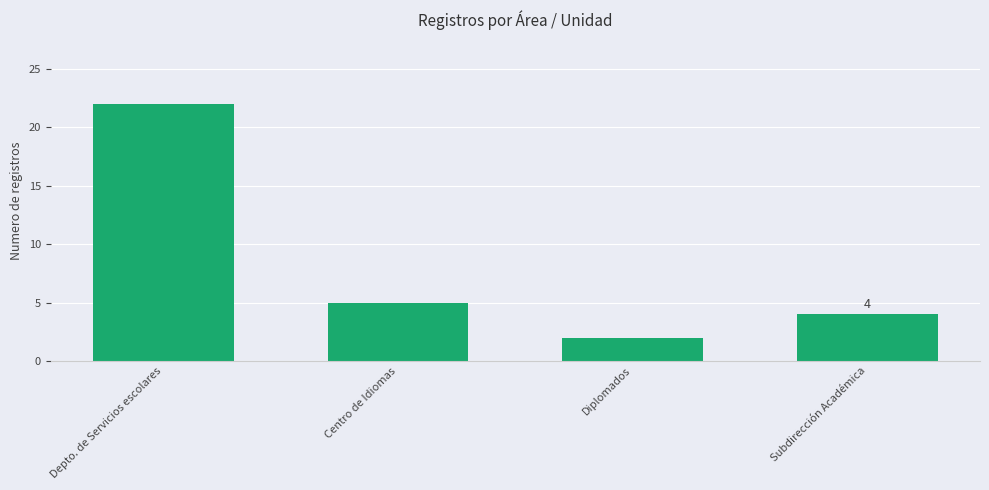

Reading left to right, list all the values displayed in this chart.

Depto. de Servicios escolares=22	Centro de Idiomas=5	Diplomados=2	Subdirección Académica=4